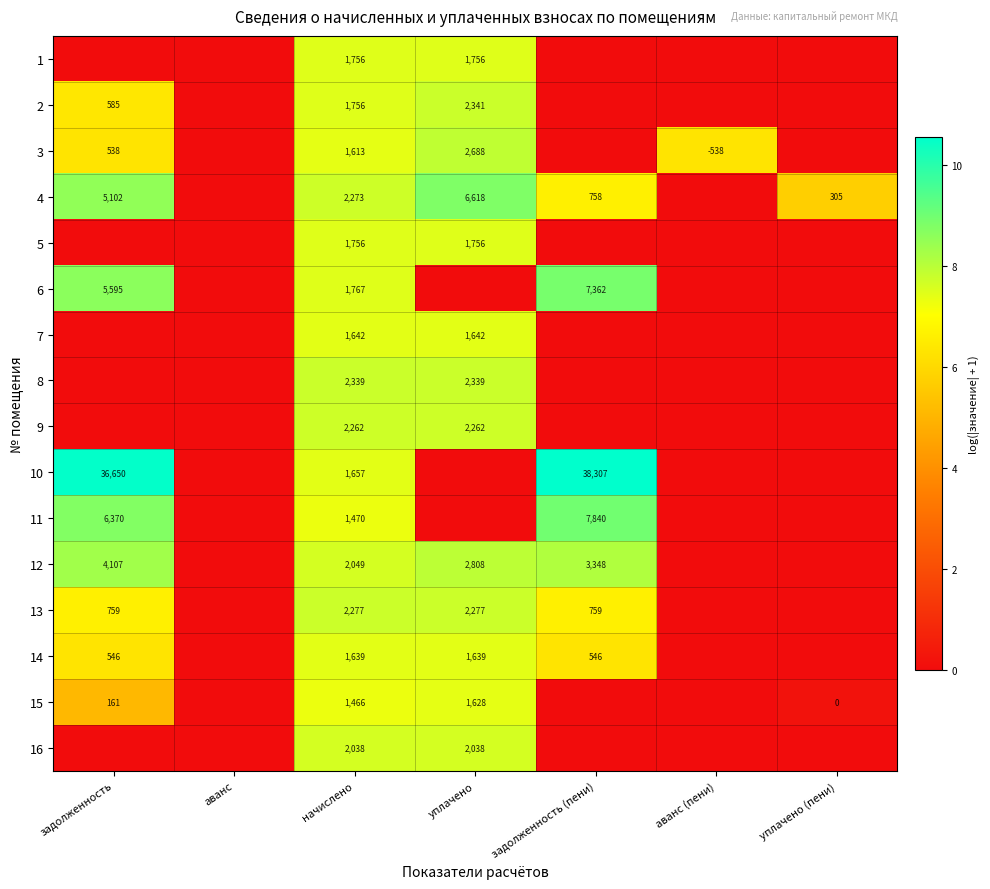

Which category has the highest value across all series?

задолженность (пени)